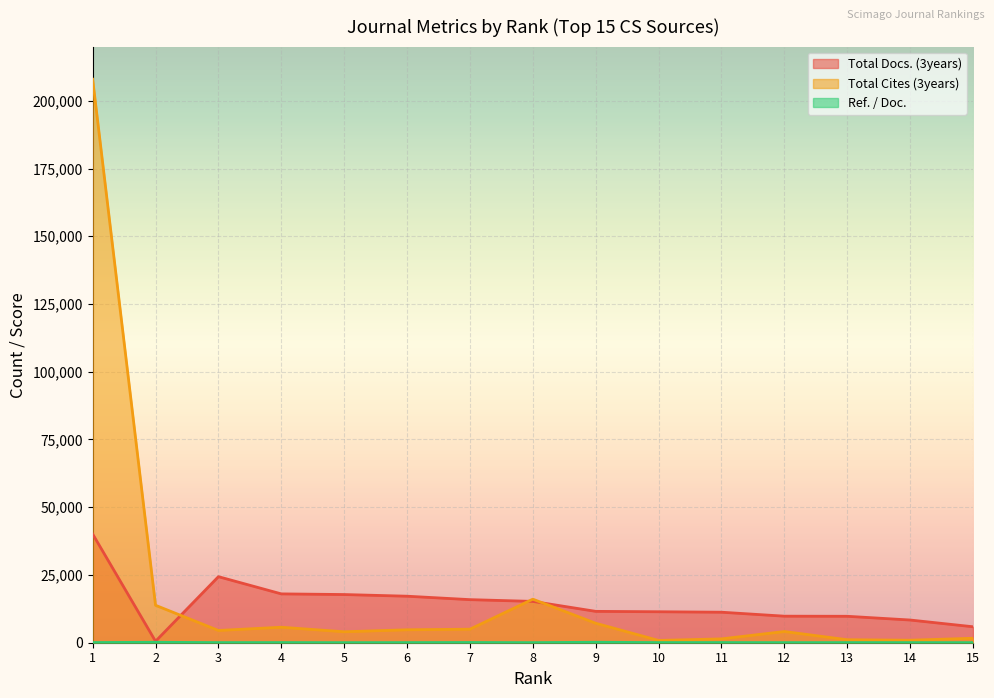

What is the difference between the highest and lowest values at 1?

207887.5